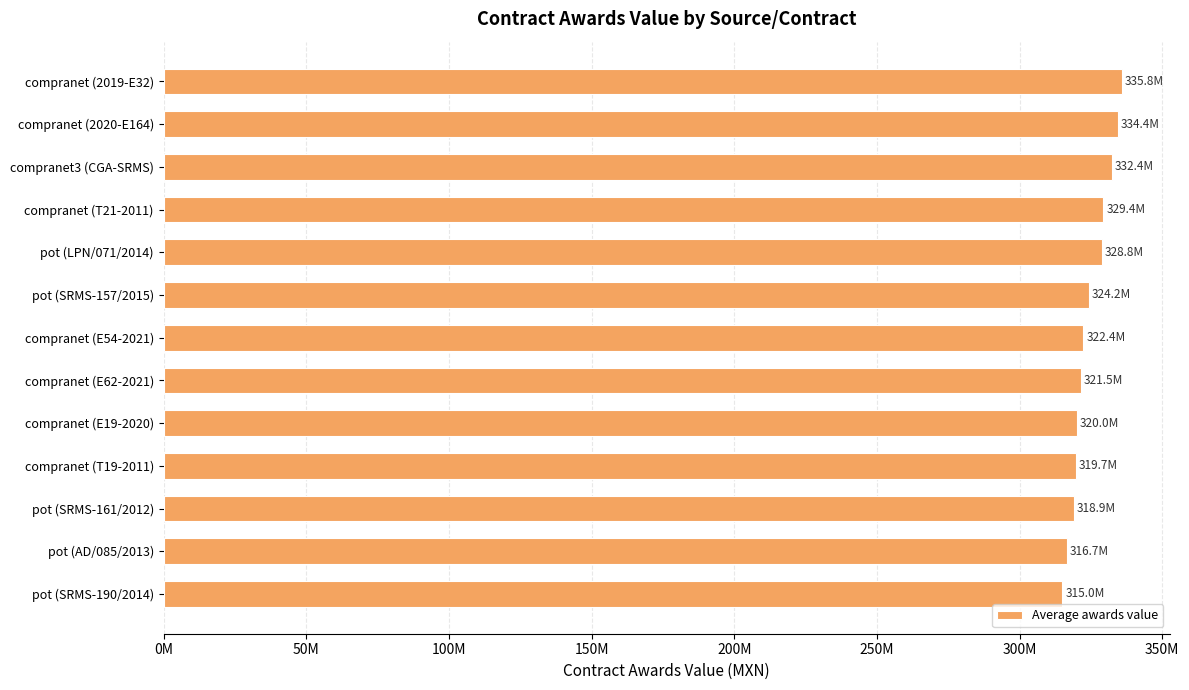

Does the chart contain any negative values?

No